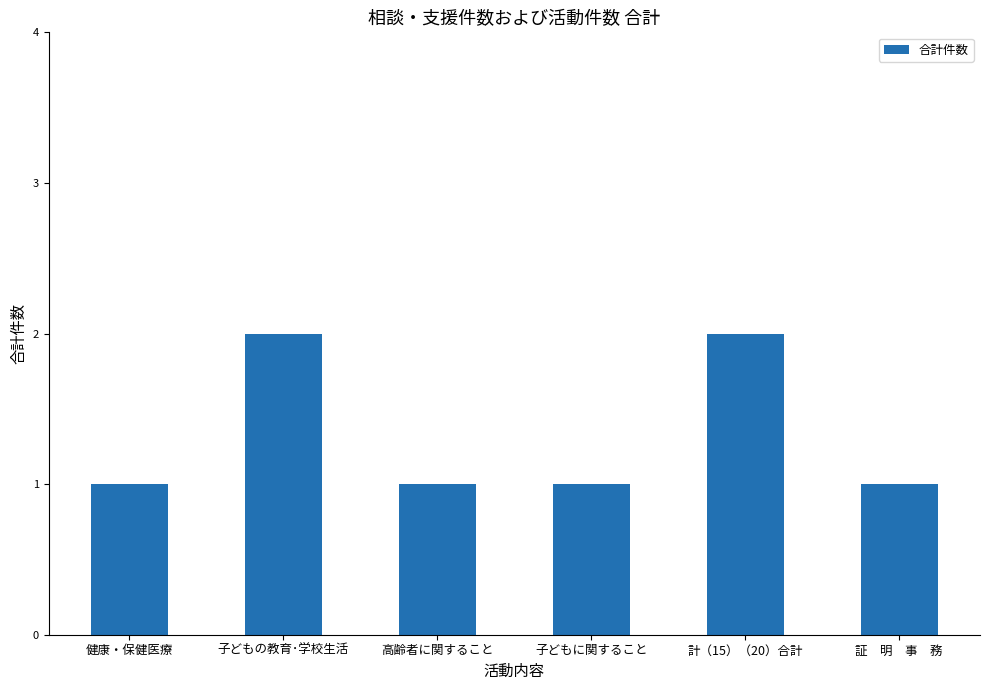

Does the chart contain any negative values?

No